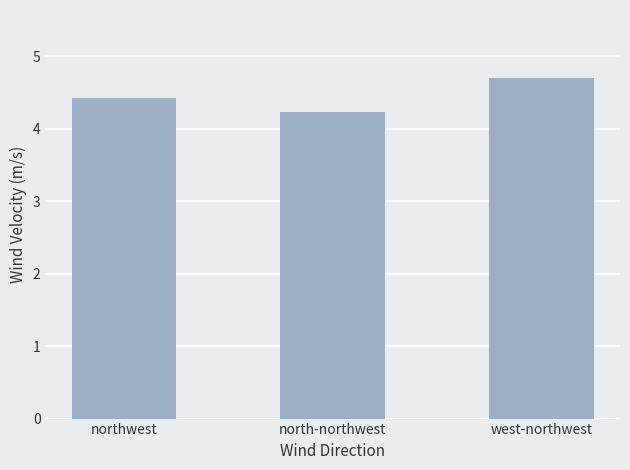

Reading right to left, list all the values displayed in this chart.

west-northwest=4.7	north-northwest=4.2	northwest=4.4